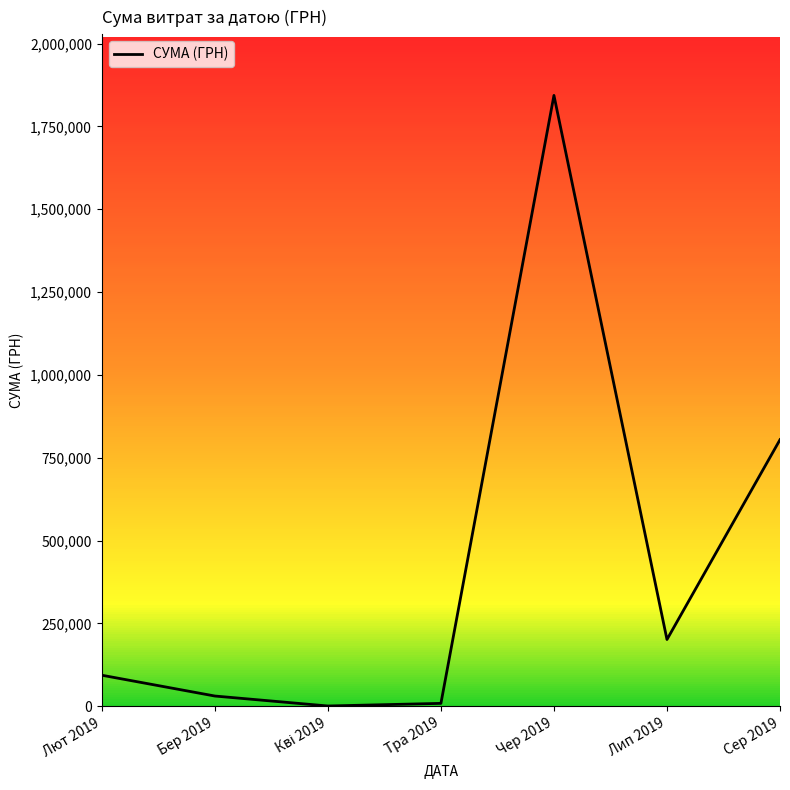

Where does the data first go above 93376?

Лют 2019